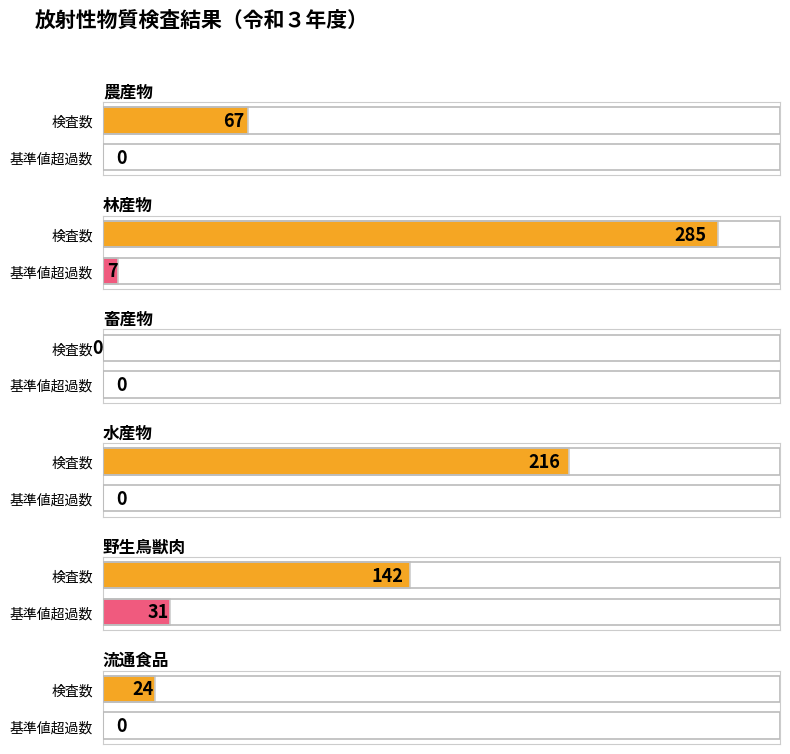

Which series has the widest spread of values?

検査数